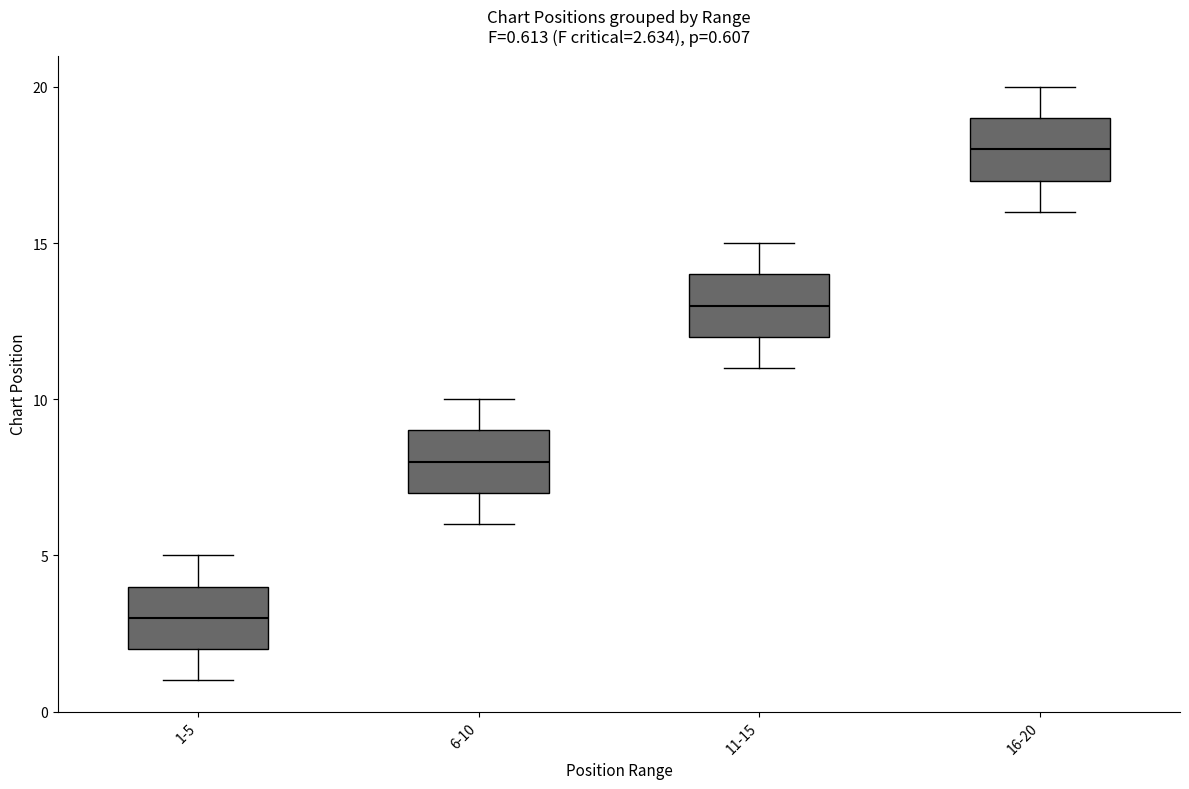

Which box's median line is the lowest?

1-5